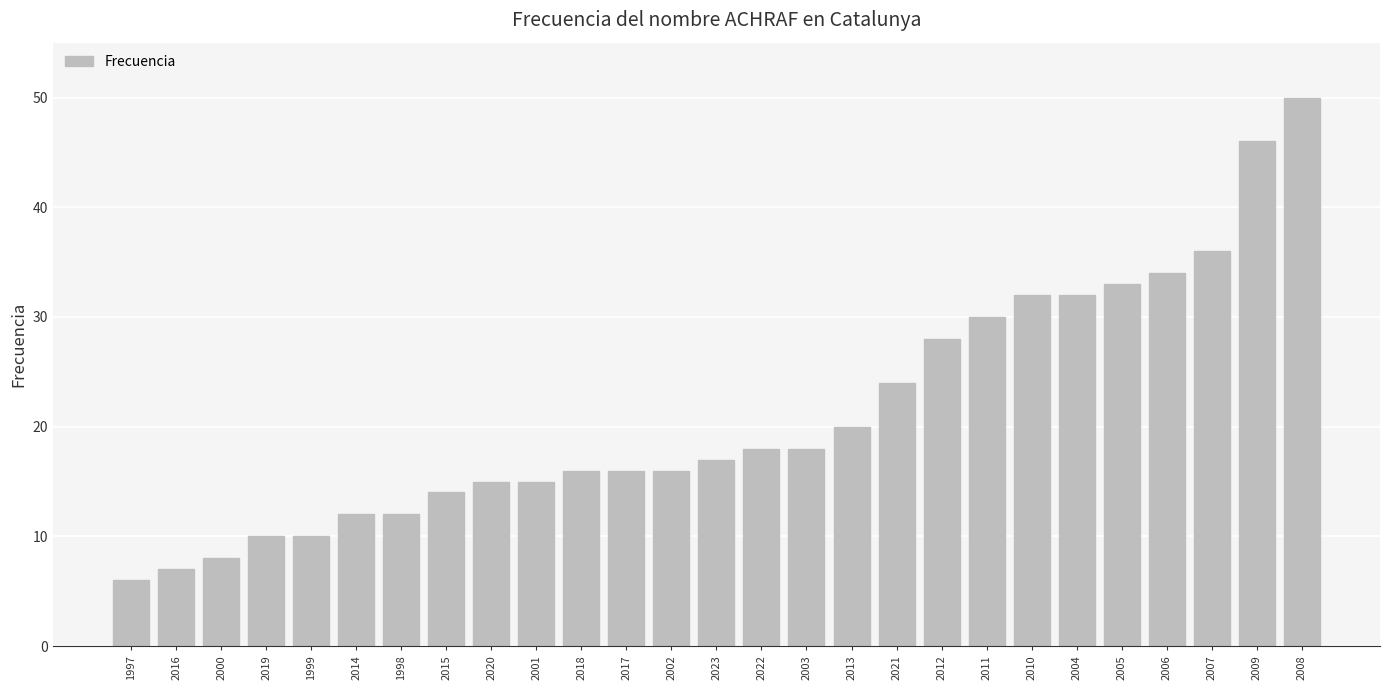

How many data points does each series have?

27